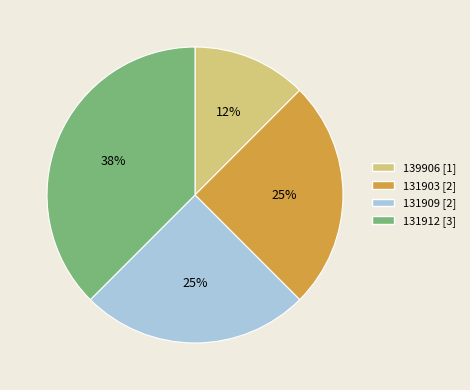

The 131909 slice represents 39% of the pie. True or false?

False